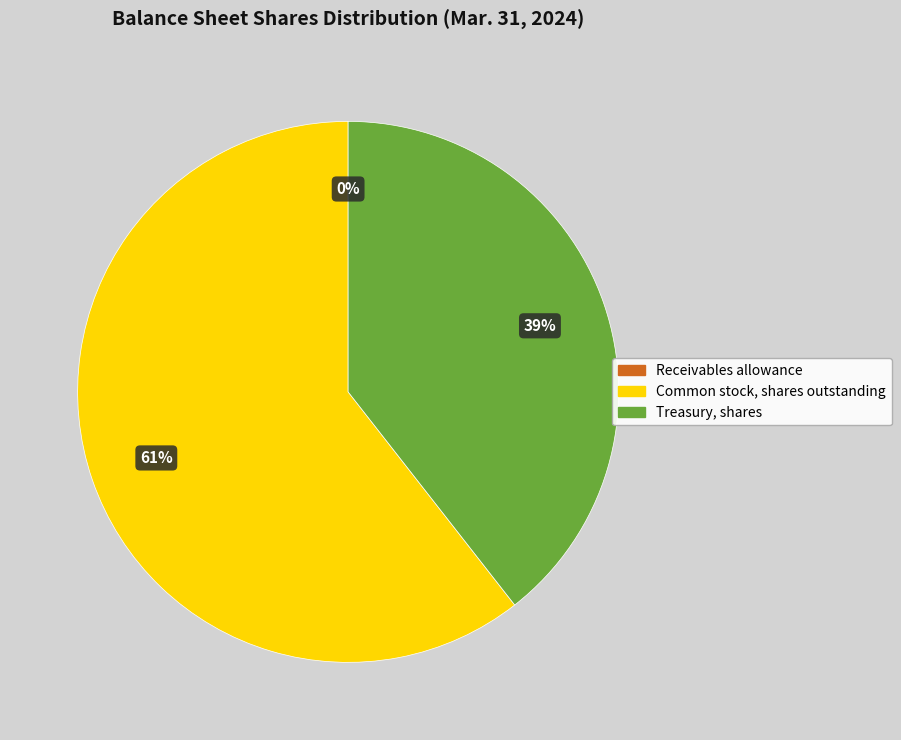

What percentage is the Common stock, shares outstanding slice, to the nearest percent?

61%